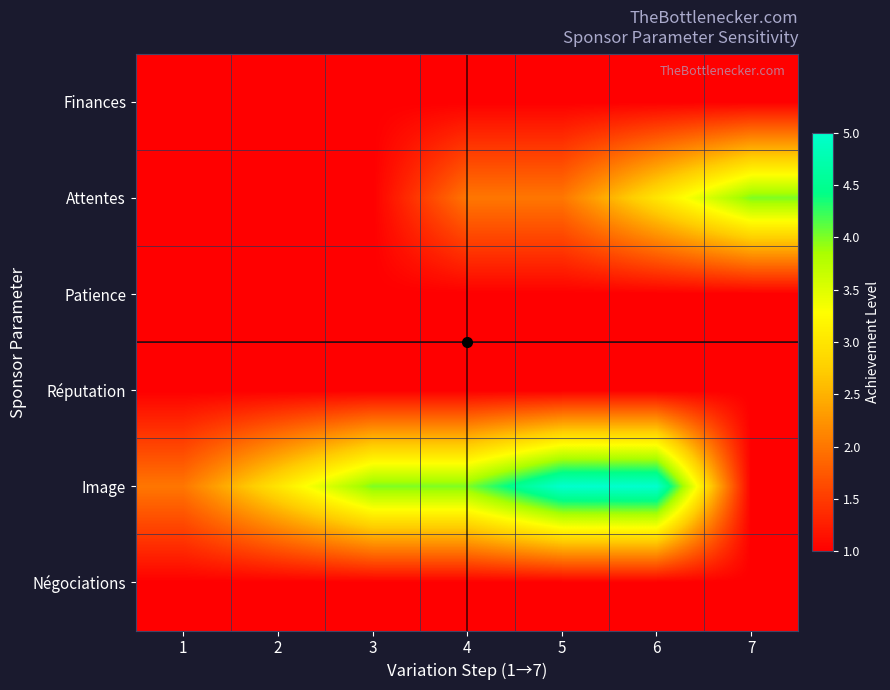

Which series has the widest spread of values?

Image